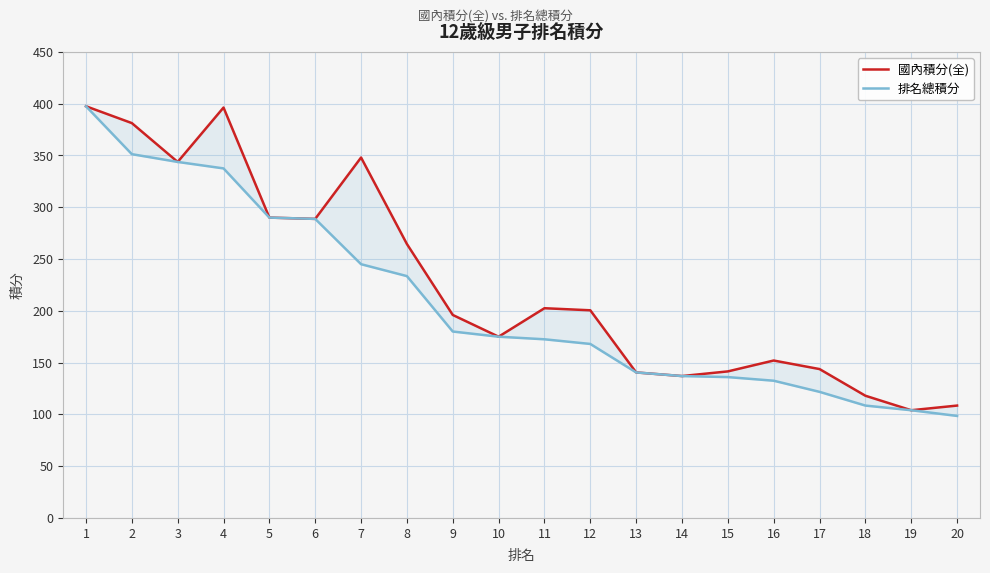

Which series has the largest range (max minus min)?

排名總積分